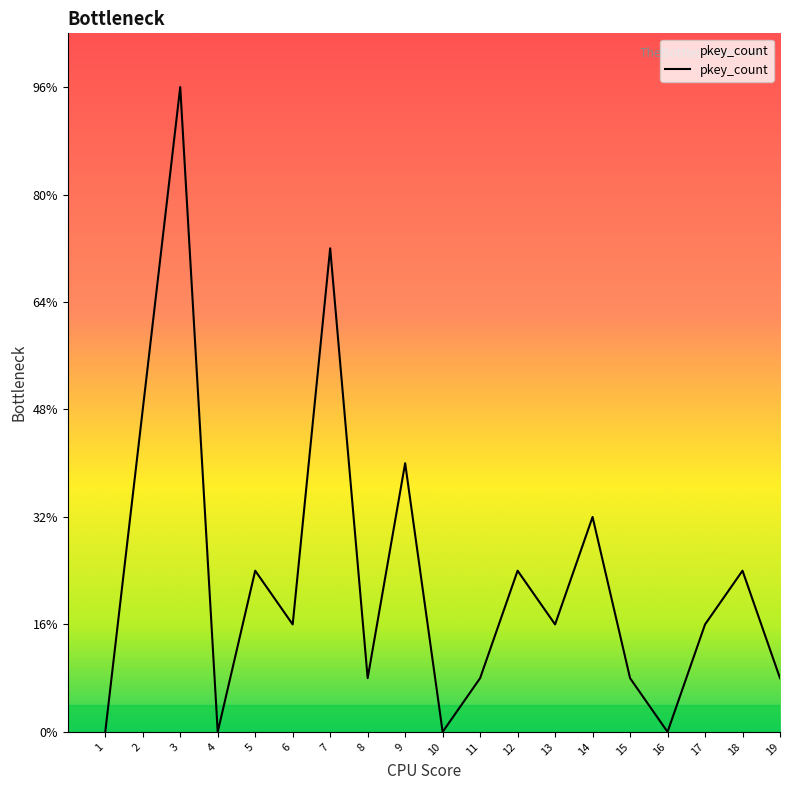

Rank the categories by value from highest to lowest.

3, 7, 2, 9, 14, 5, 12, 18, 6, 13, 17, 8, 11, 15, 19, 1, 4, 10, 16